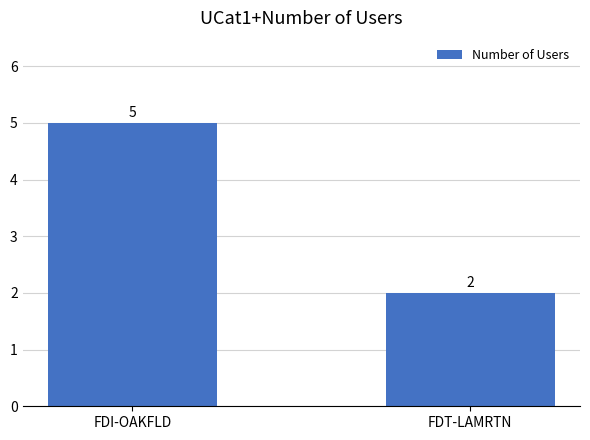

Rank the categories by value from lowest to highest.

FDT-LAMRTN, FDI-OAKFLD